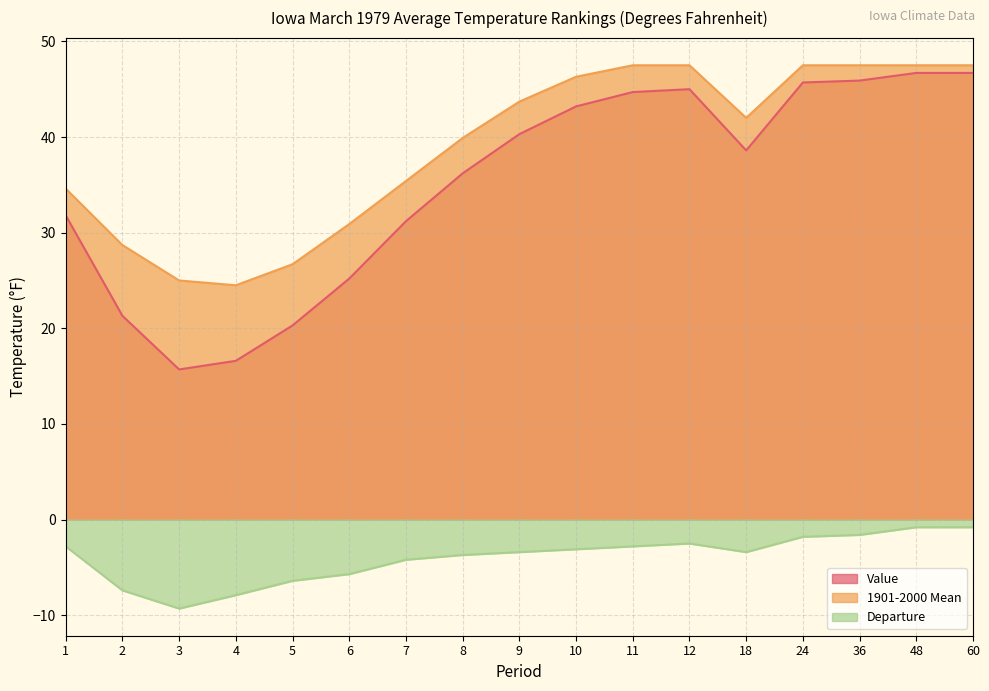

Which series has the widest spread of values?

Value